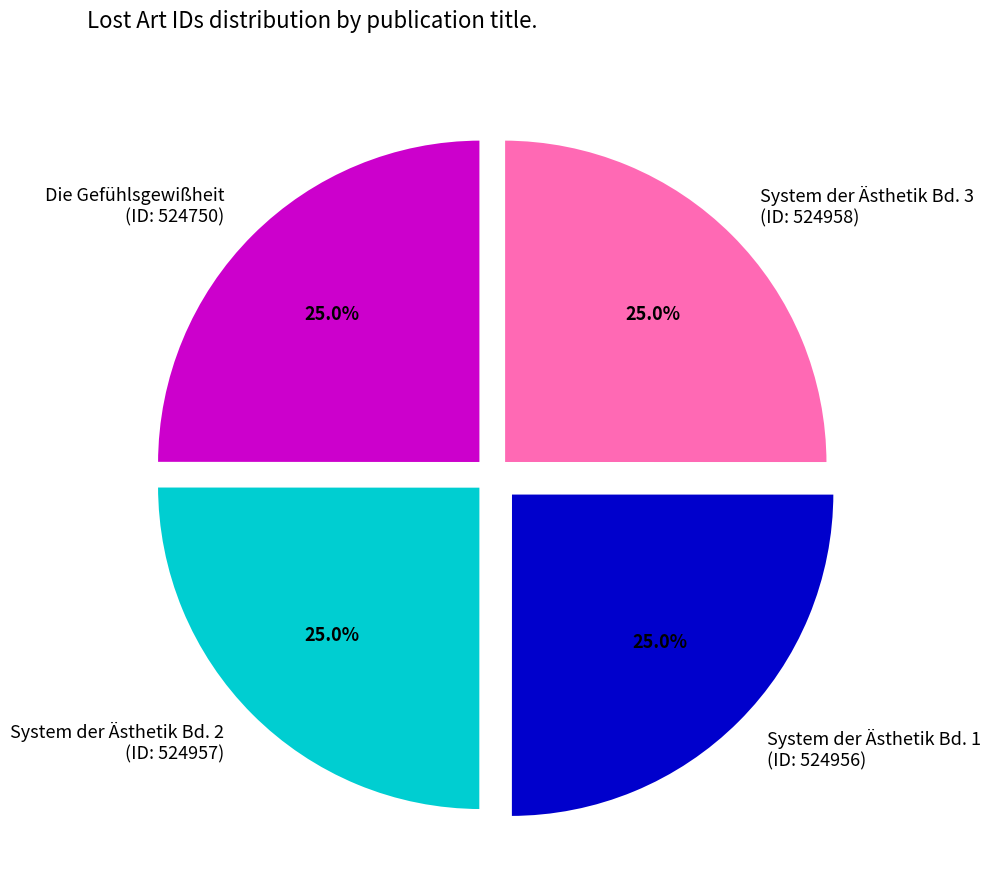

Approximately how many times larger is the value at System der Ästhetik Bd. 3 (ID: 524958) compared to System der Ästhetik Bd. 1 (ID: 524956)?

1.0